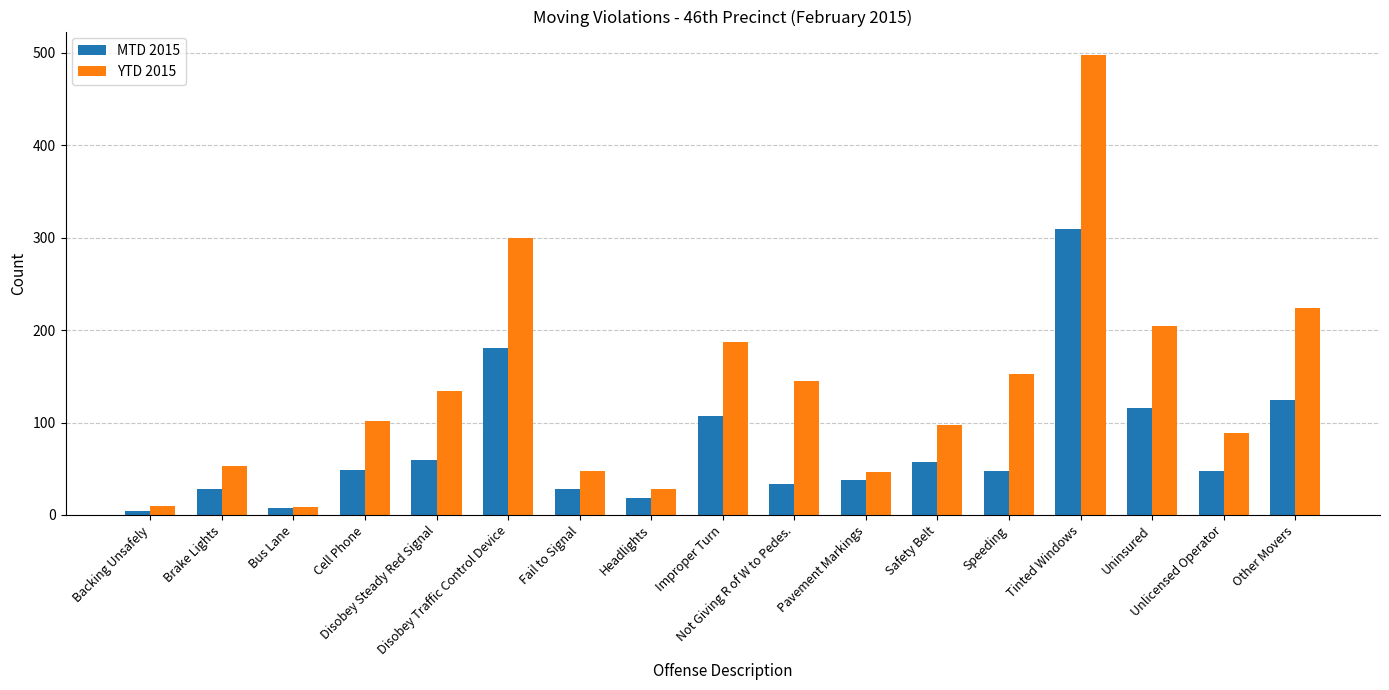

Which series has the widest spread of values?

YTD 2015